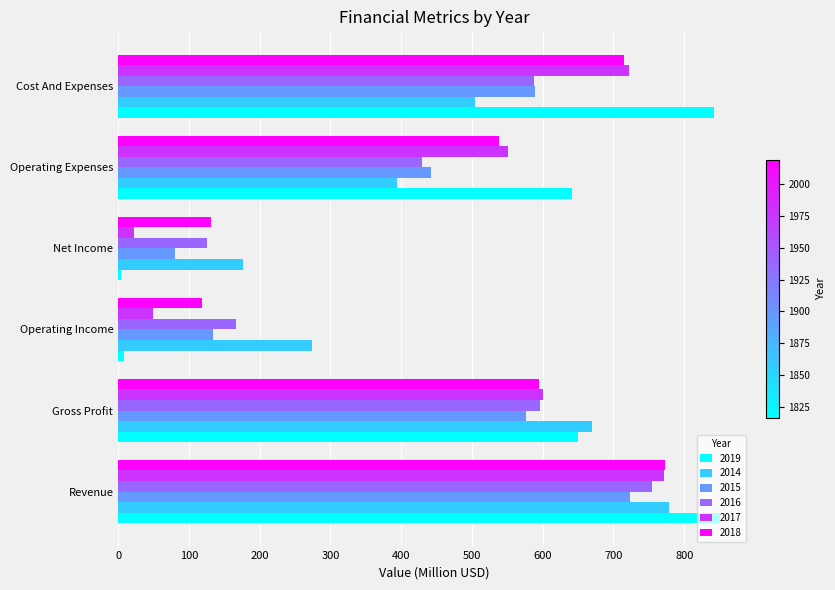

What is the difference between the maximum and minimum values in the 2015 series?

642.9